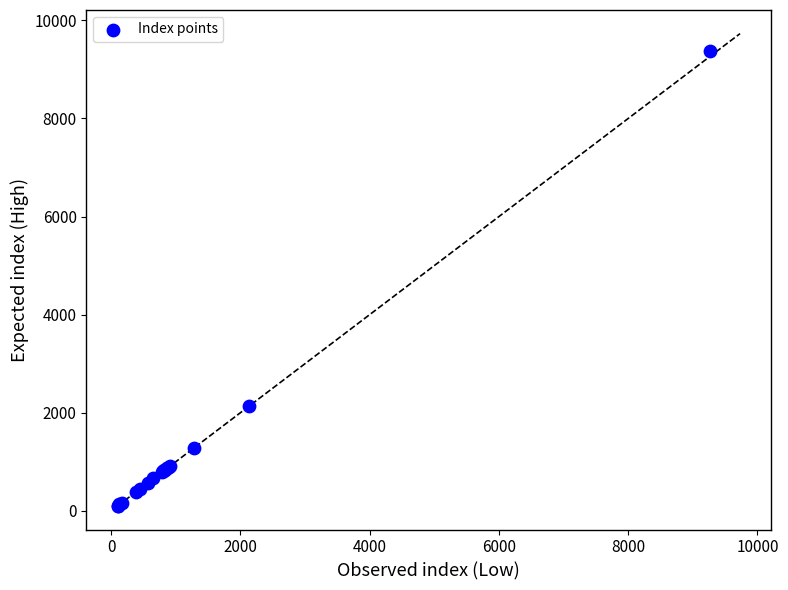

What Y value in the scatter plot is closest to 4742?

2135.1